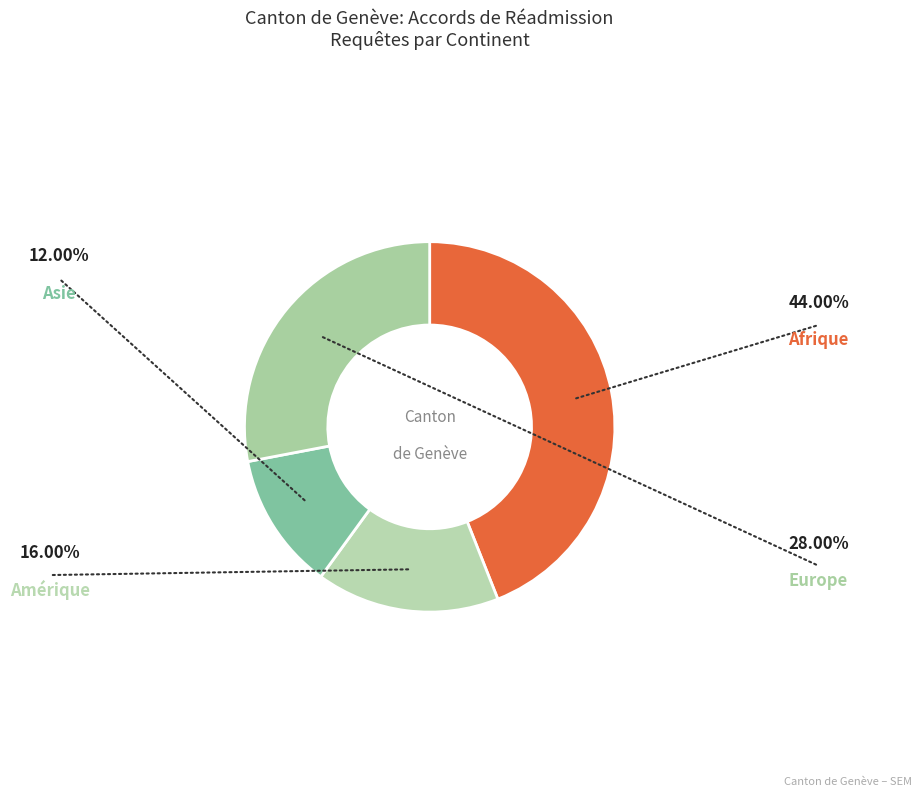

What percentage is the Asie slice, to the nearest percent?

12%